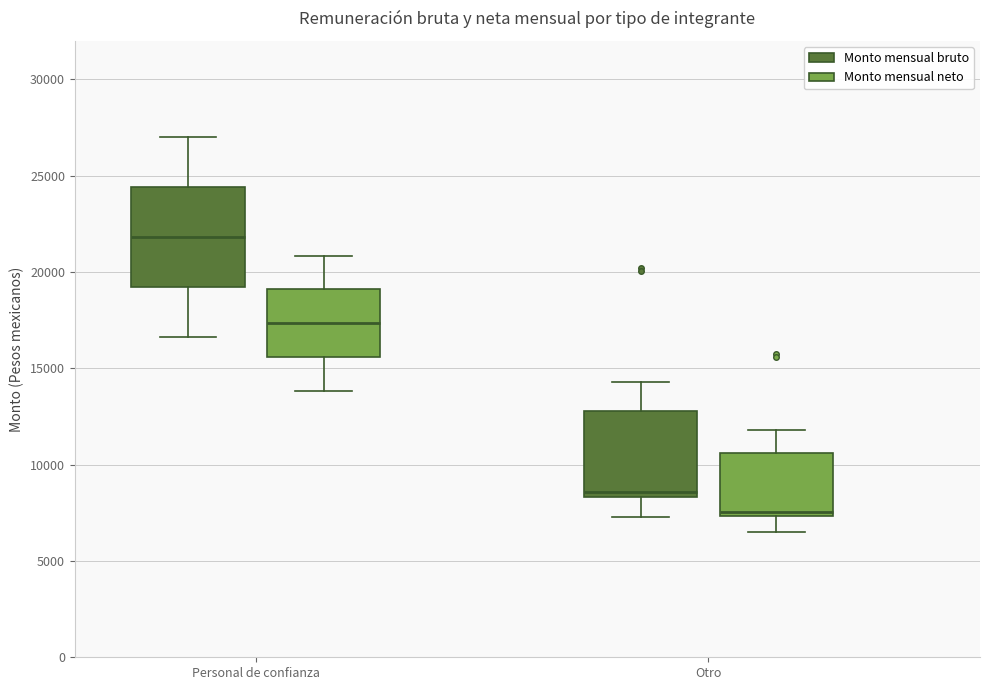

Reading left to right, transcribe this box plot: for each box, give where its median line is, the range the box spans, and where its two whiskers end, as read against the y-axis. The values are not printed on the chart, so give them approximately, as read against the axis.

Personal de confianza (Monto mensual bruto): median 22000, box 19000 to 24500, whiskers 16500 to 27000
Personal de confianza (Monto mensual neto): median 17500, box 15500 to 19000, whiskers 14000 to 21000
Otro (Monto mensual bruto): median 8500 (just above the box's lower edge), box 8500 to 13000, whiskers 7500 to 14500
Otro (Monto mensual neto): median 7500 (just above the box's lower edge), box 7500 to 10500, whiskers 6500 to 12000